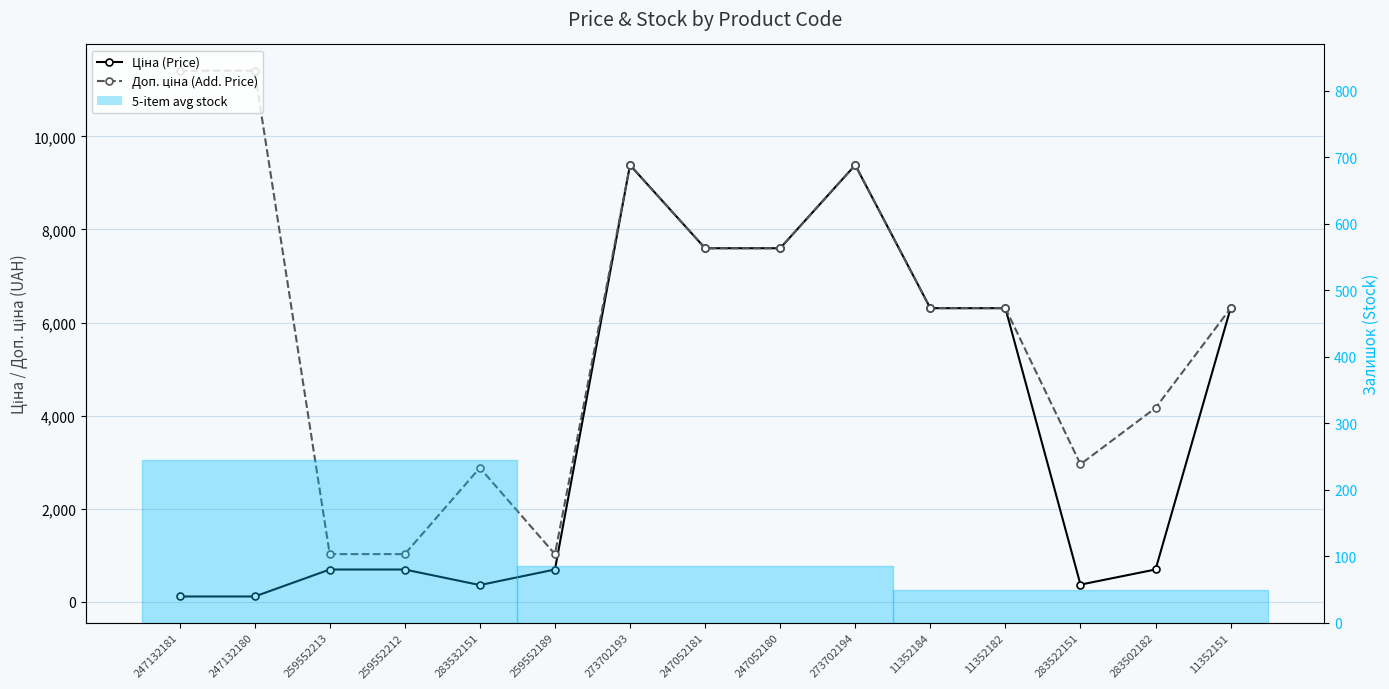

Is this an area chart (filled region under the line)?

No